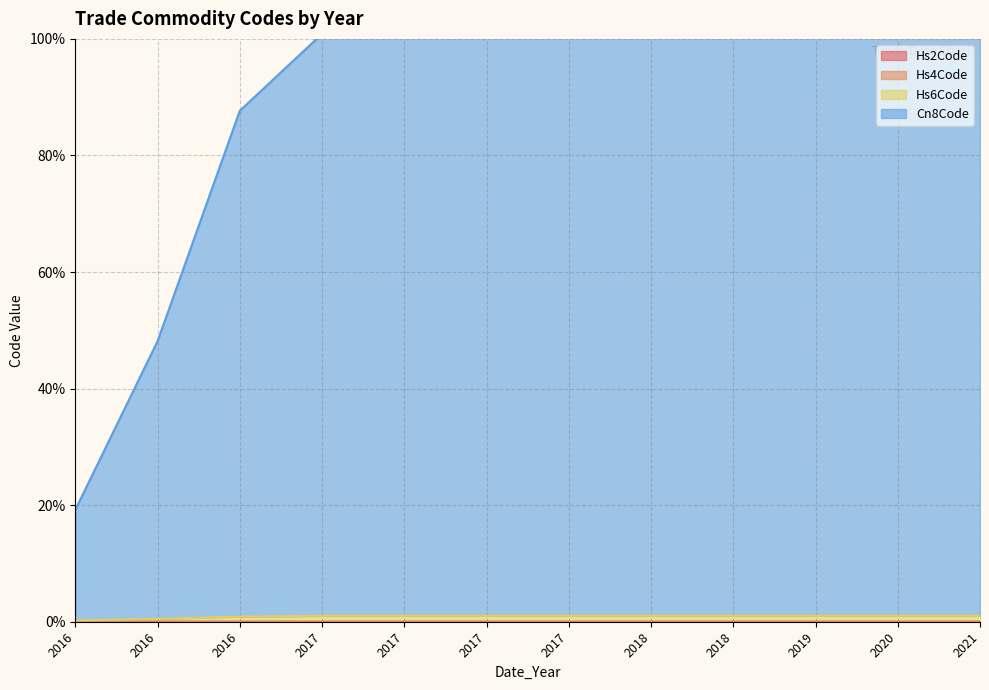

Count the number of data series in this chart.

4